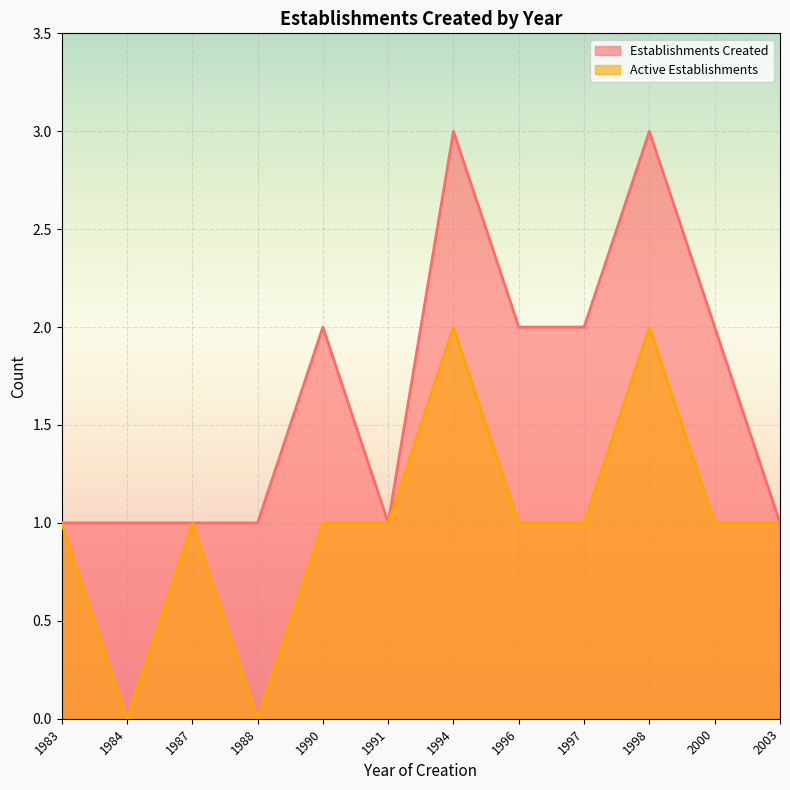

Rank the series by their average value, from highest to lowest.

Establishments Created, Active Establishments